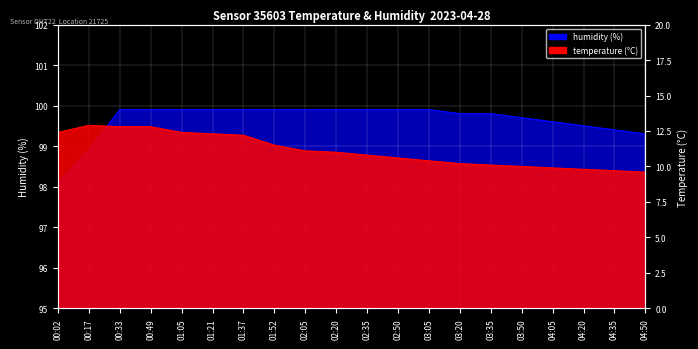

Rank the series by their maximum value, from highest to lowest.

humidity, temperature